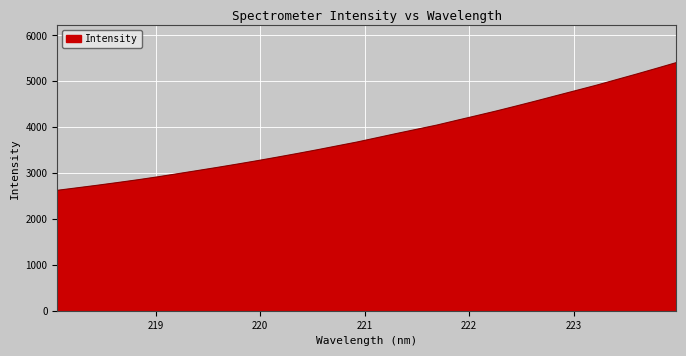

Does the chart display data point markers on the line(s)?

No